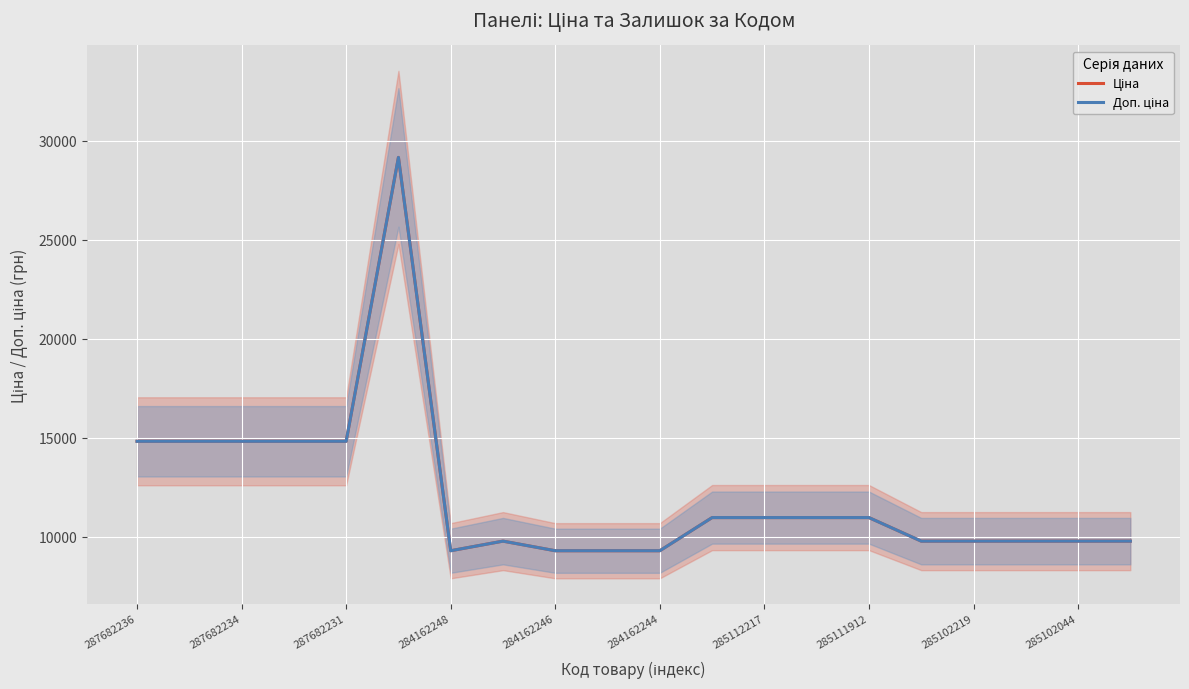

How many values in the Ціна series are below 10964?

10